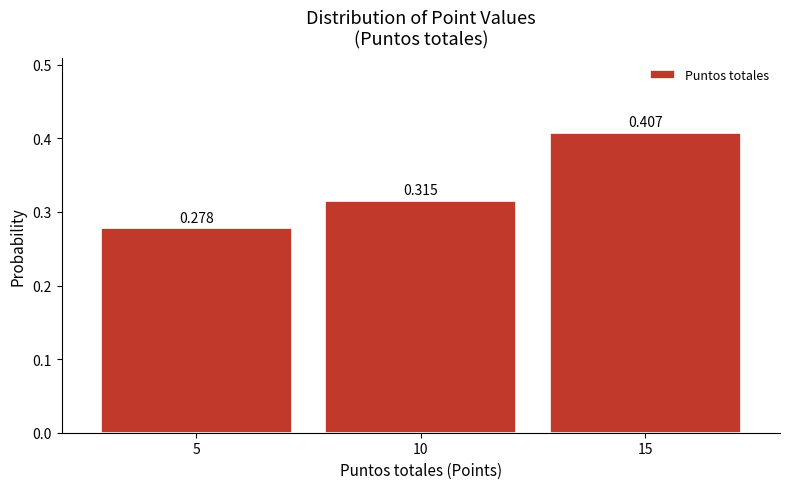

Over which range of the x-axis is the bar tallest?

12.5 to 17.5